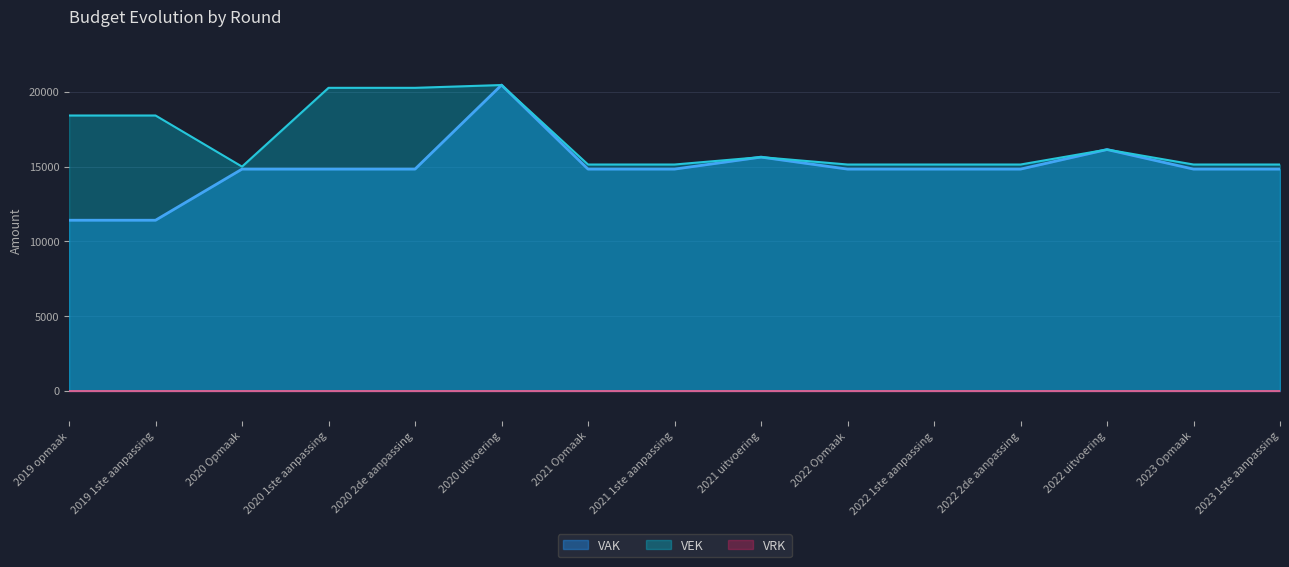

At which category is the sum across all series the highest?

2020 uitvoering